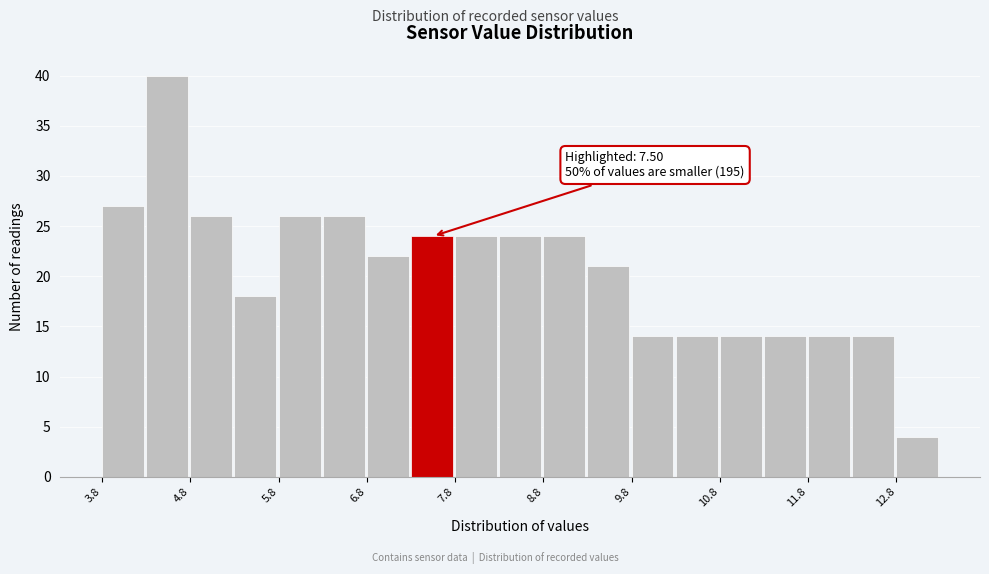

Over which range of the x-axis is the bar tallest?

4.3 to 4.8